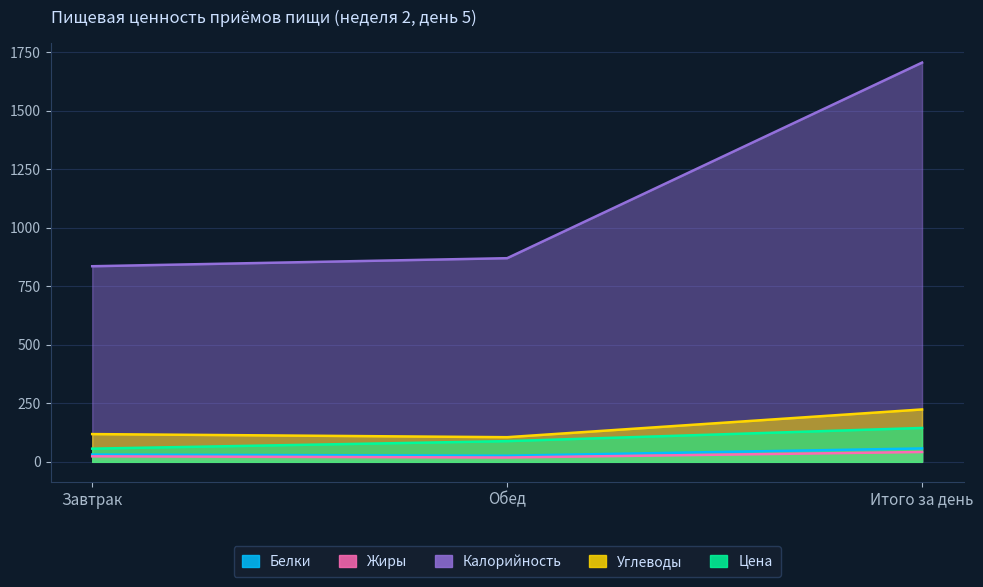

Between Завтрак and Обед, which series saw the biggest shift?

Калорийность